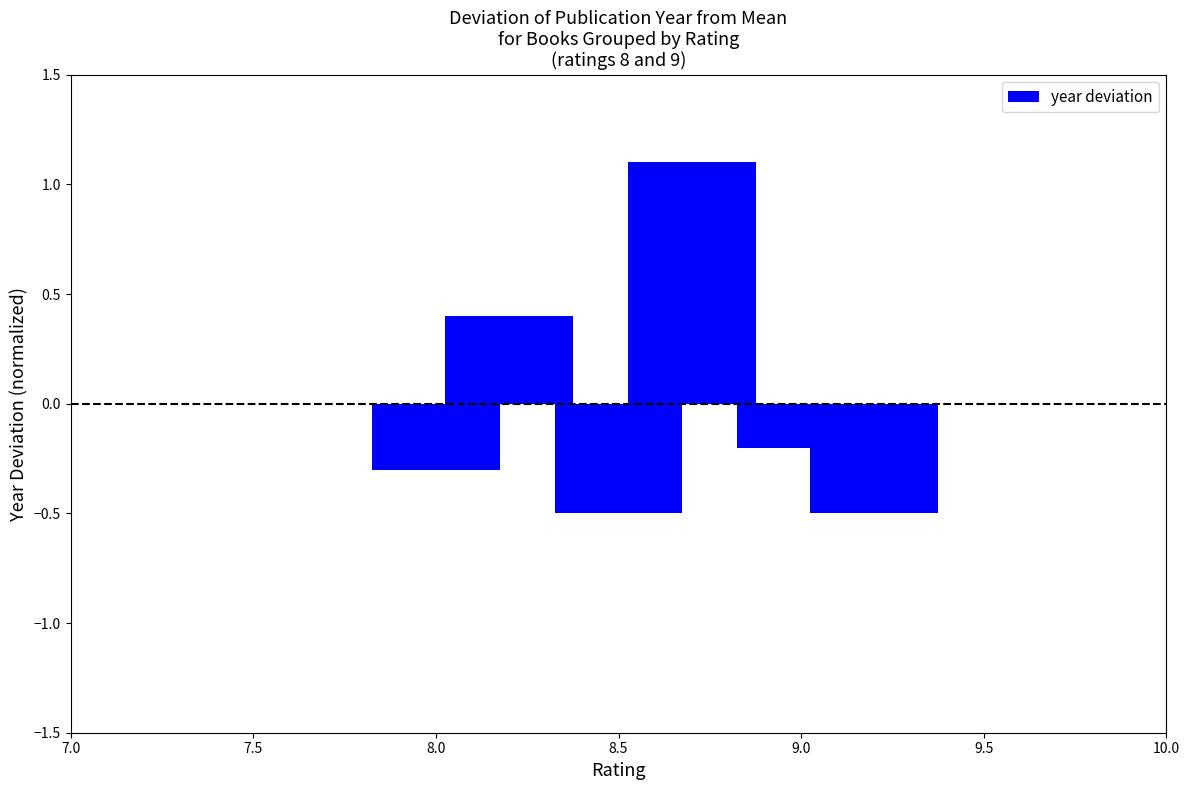

Reading right to left, extract all data points from this chart.

-0.5	-0.2	1.1	-0.5	0.4	-0.3